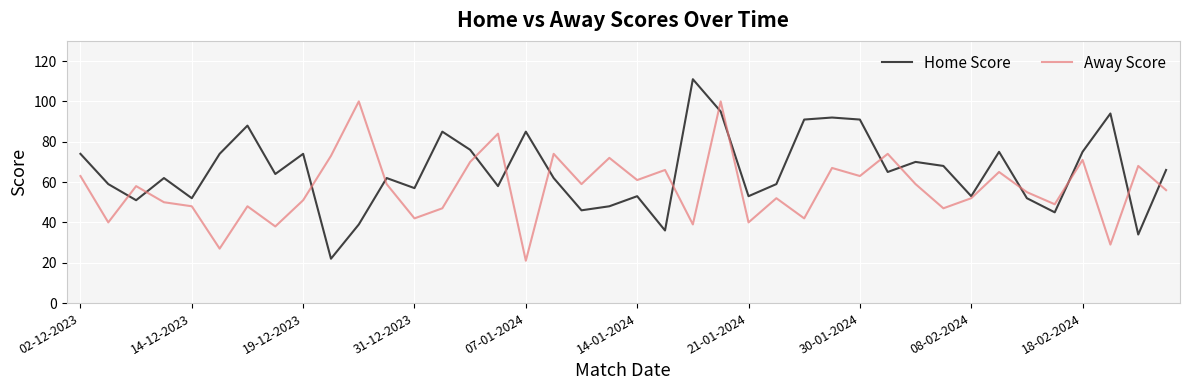

What is the minimum value shown in the chart?

21